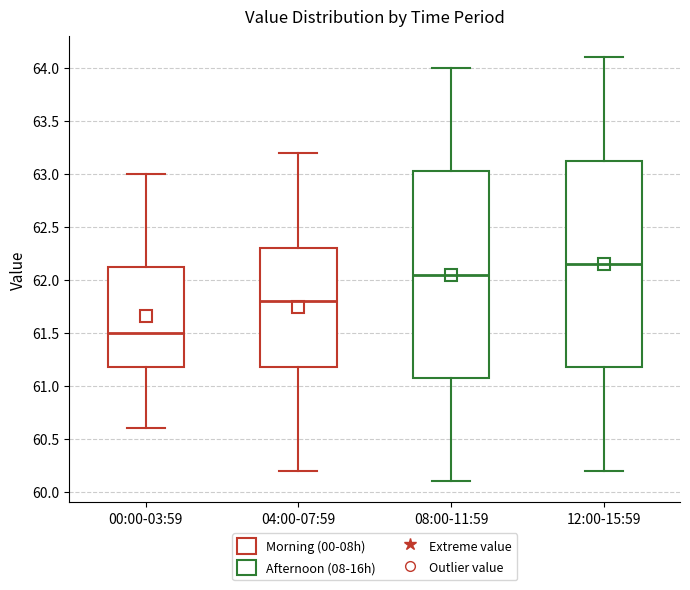

Which box's median line is the highest?

12:00-15:59